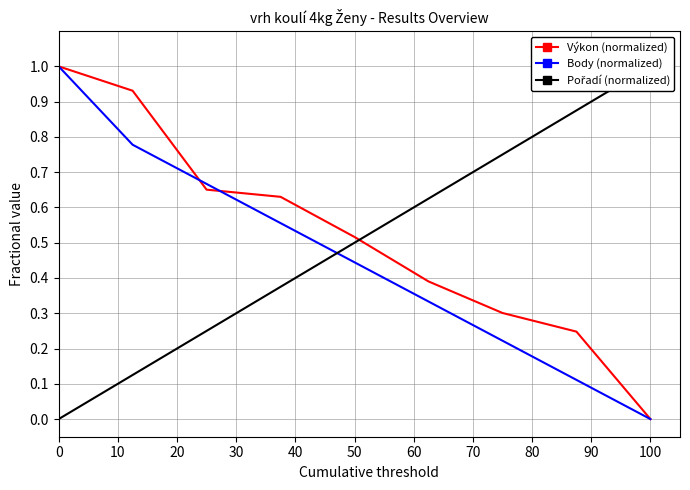

What is the maximum value for Body (normalized)?

1.0